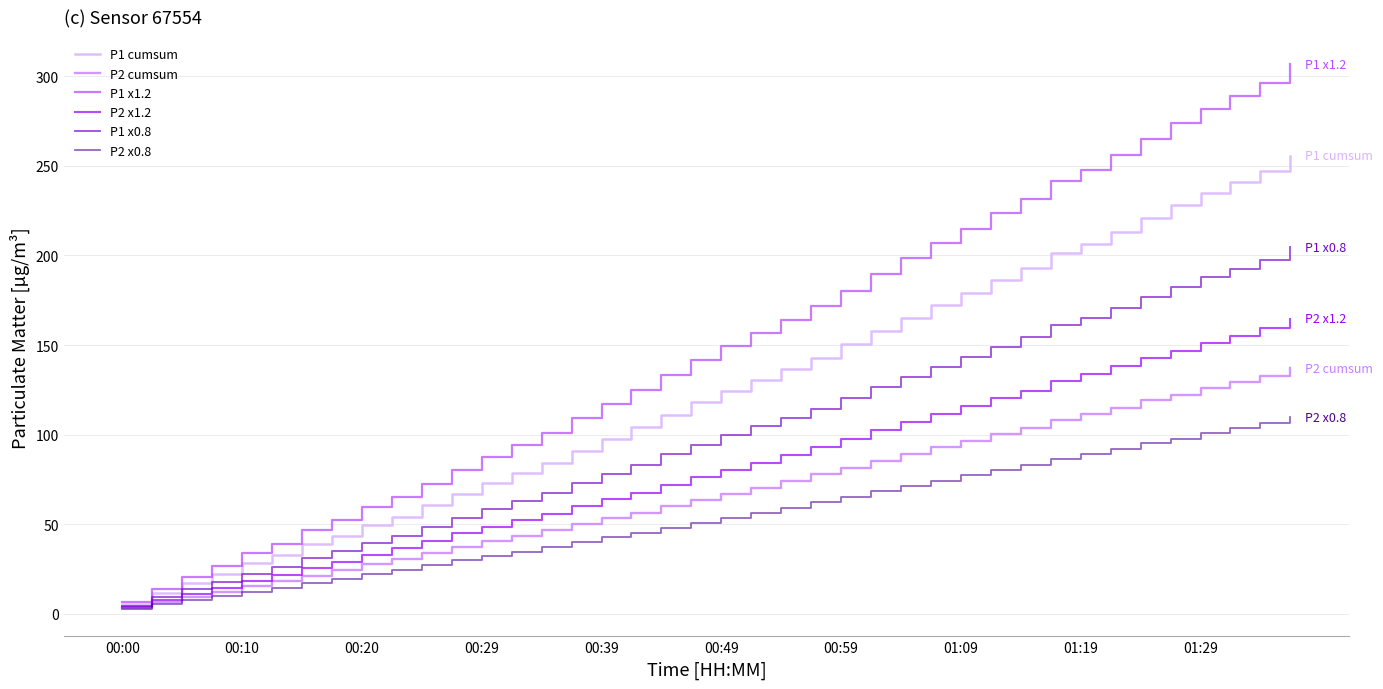

Which series has the largest total across all categories?

P1 x1.2